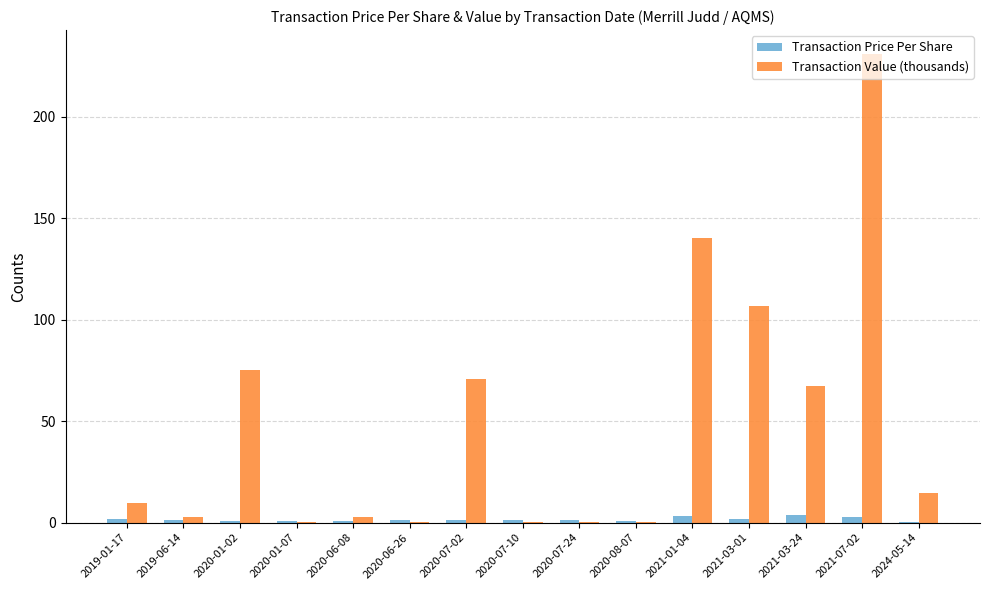

What is the greatest value displayed?

231.2